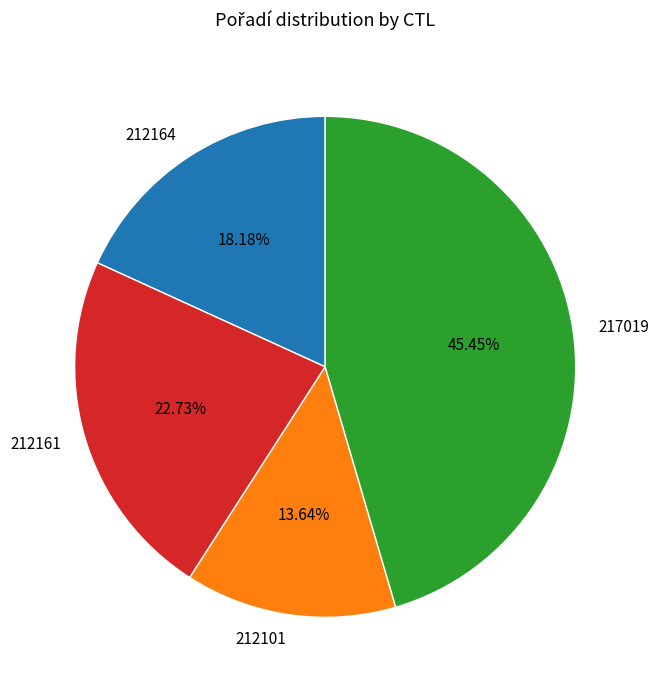

Is 217019 the majority of the pie?

No